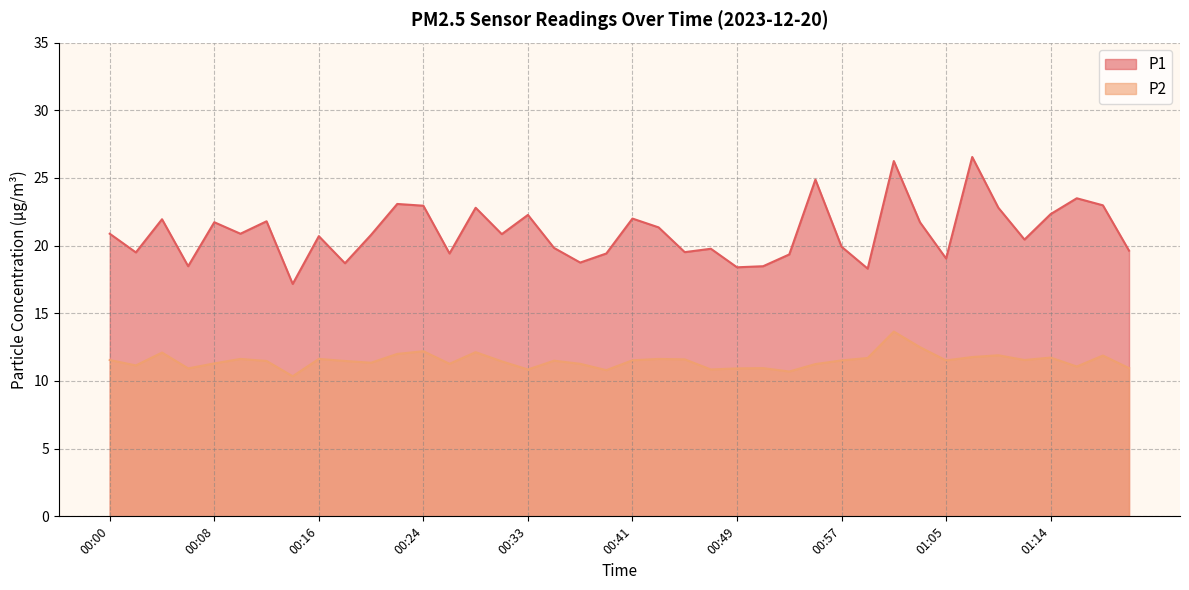

What is the average value of the P2 series?

11.5